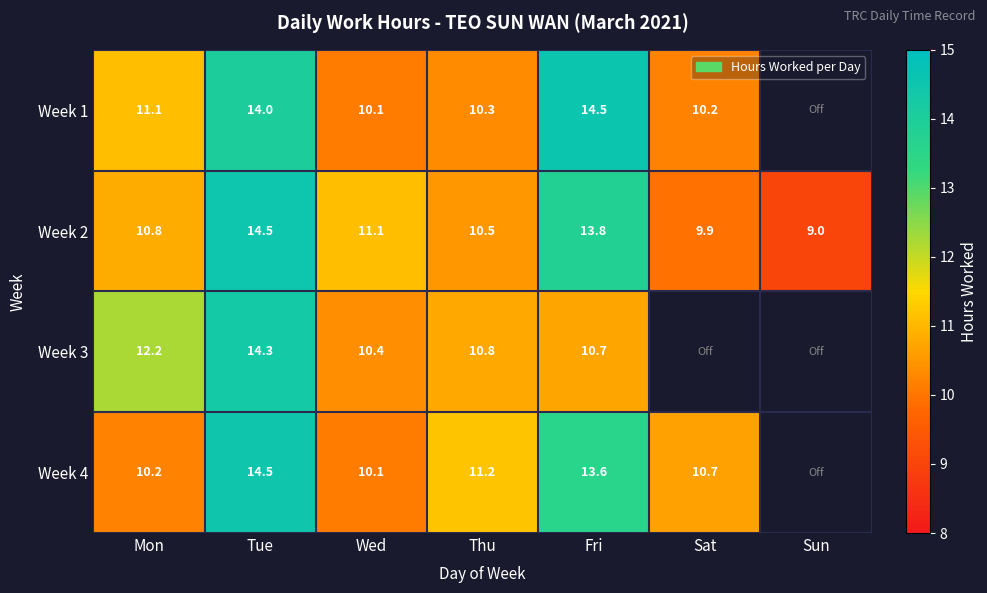

Where does the Week 2 series first go above 10?

Mon